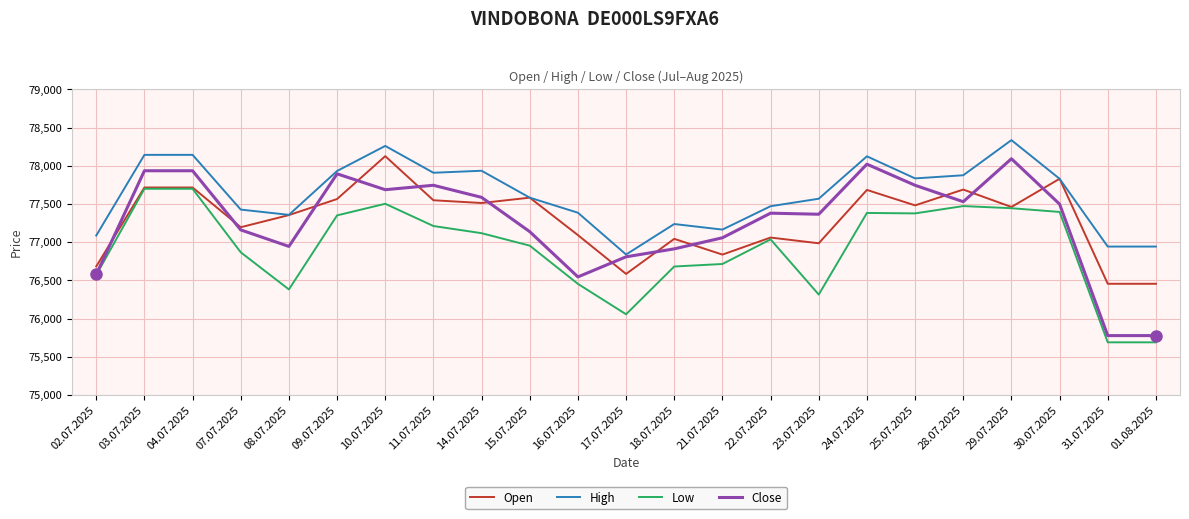

List the series in order of their peak value, lowest first.

Low, Close, Open, High